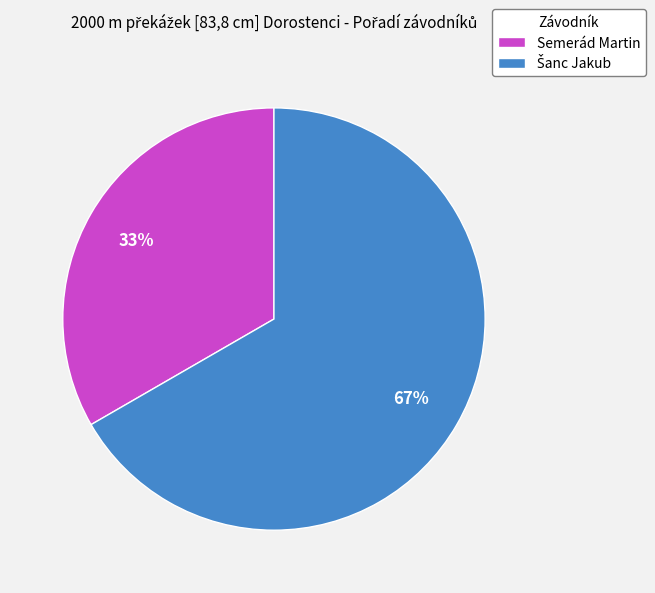

Which category has the smallest portion of the pie?

Semerád Martin